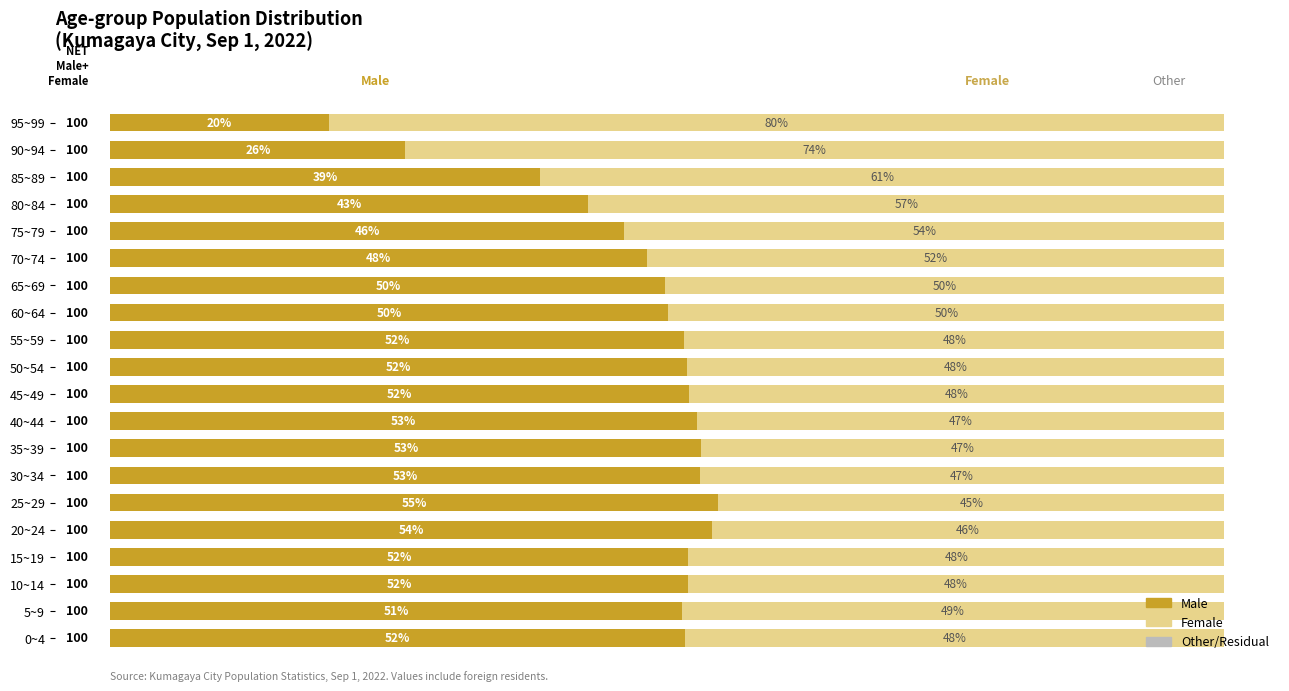

What are all the series names shown in the legend?

Male, Female, Other/Residual